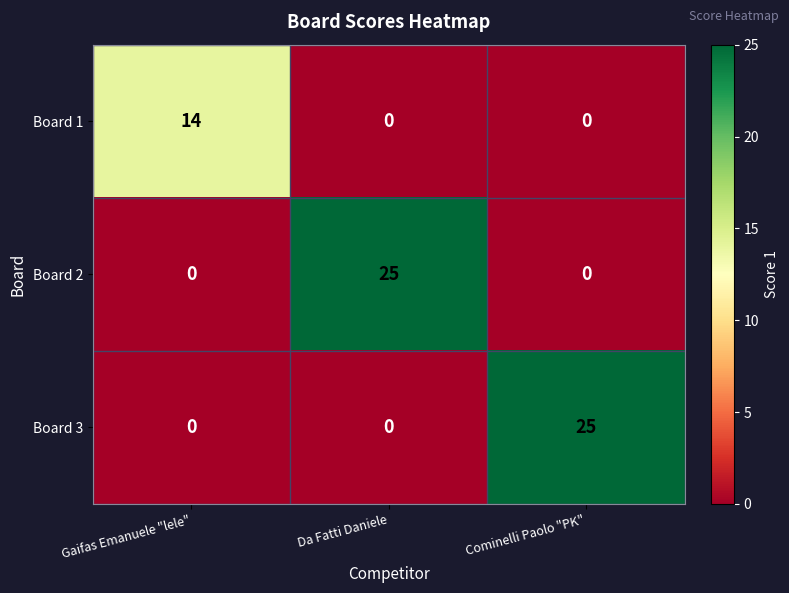

What is the sum of all Board 3 values?

25